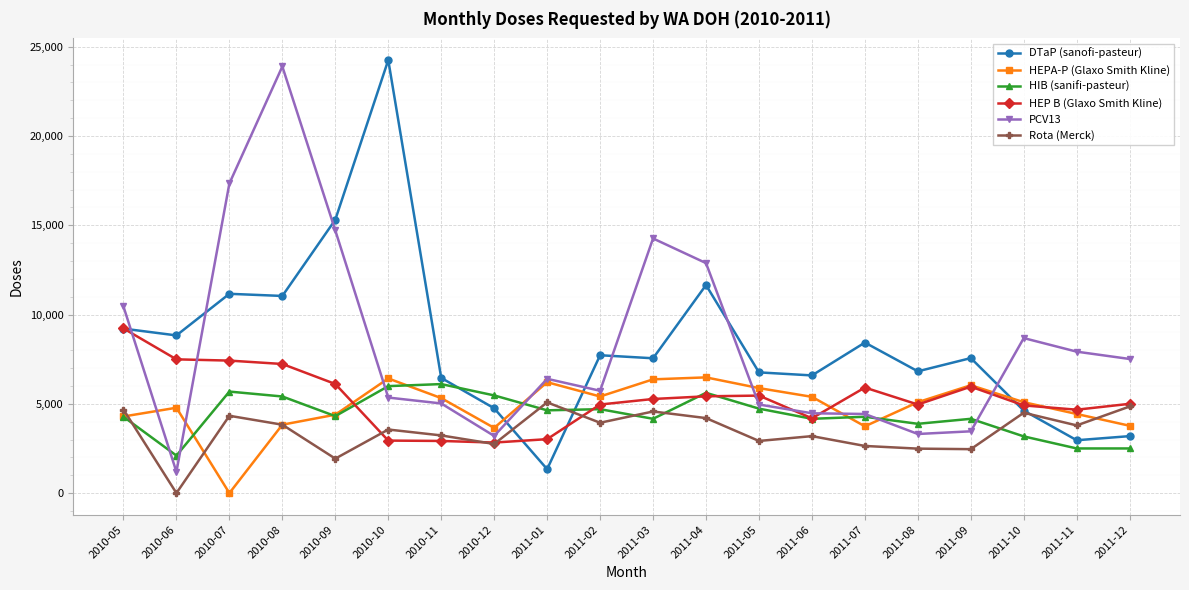

What is the maximum value for DTaP (sanofi-pasteur)?

24250